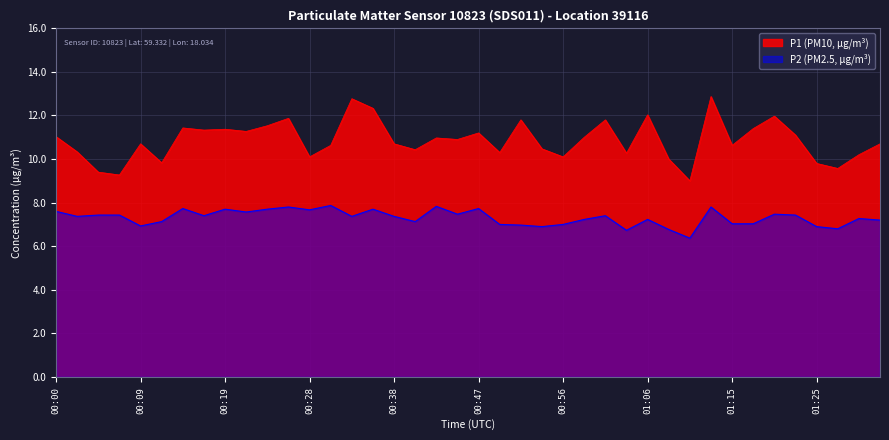

What is the total value across all series at 00:45?

18.4